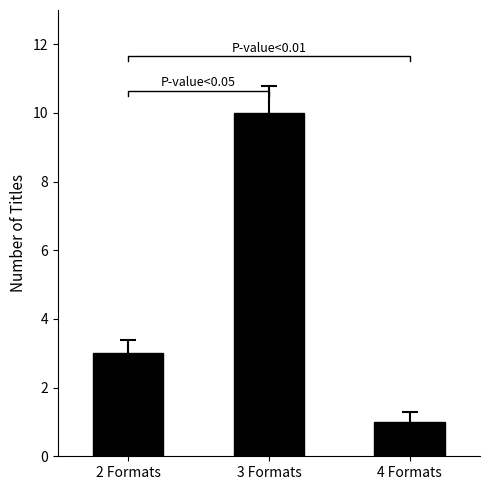

List the labels in order of value, largest first.

3 Formats, 2 Formats, 4 Formats